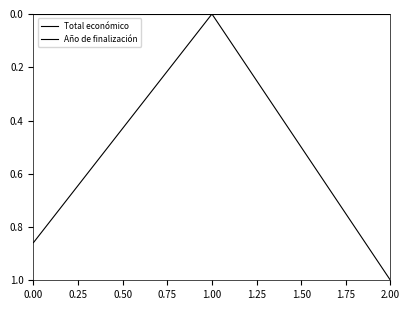

How many series are shown in this chart?

2